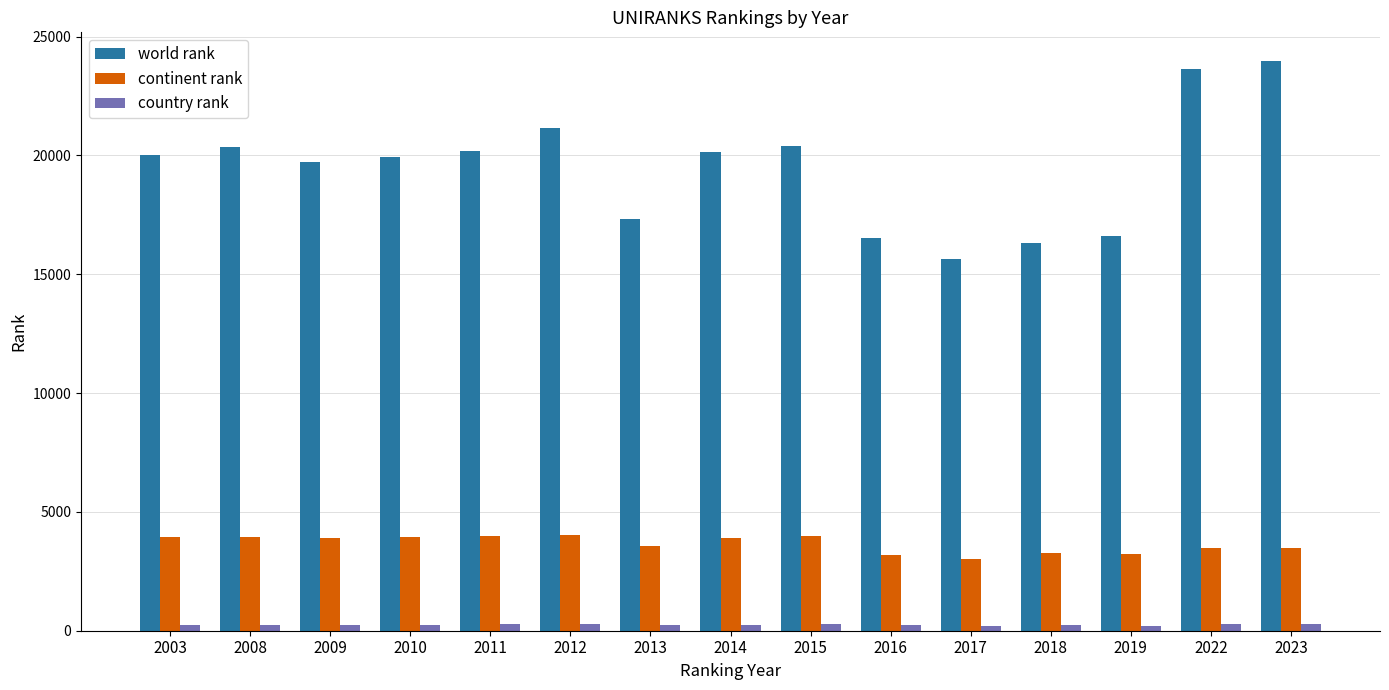

What is the maximum value shown in the chart?

23979